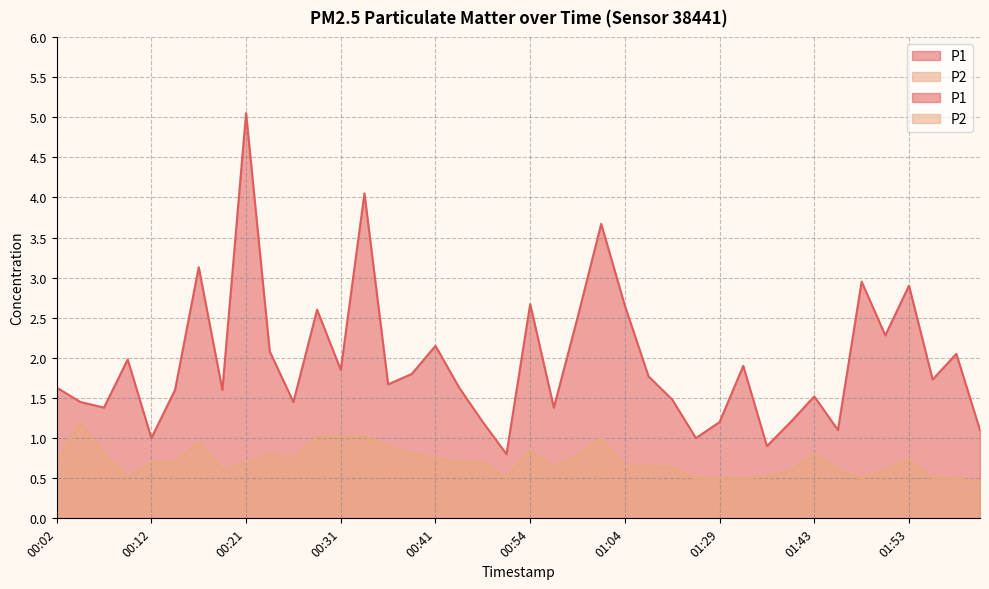

What is the label of the 22nd point from the left?

00:56